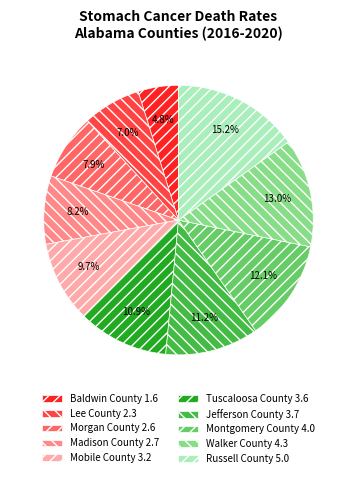

Does Montgomery County 4.0 represent more than half of the total?

No